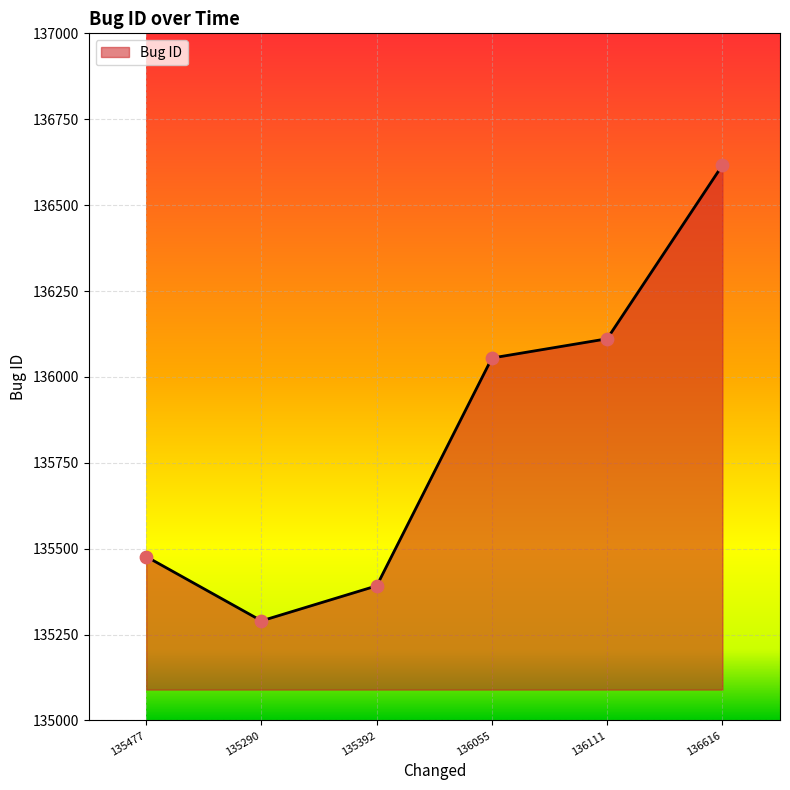

Approximately how many times larger is the value at 135290 compared to 136111?

1.0